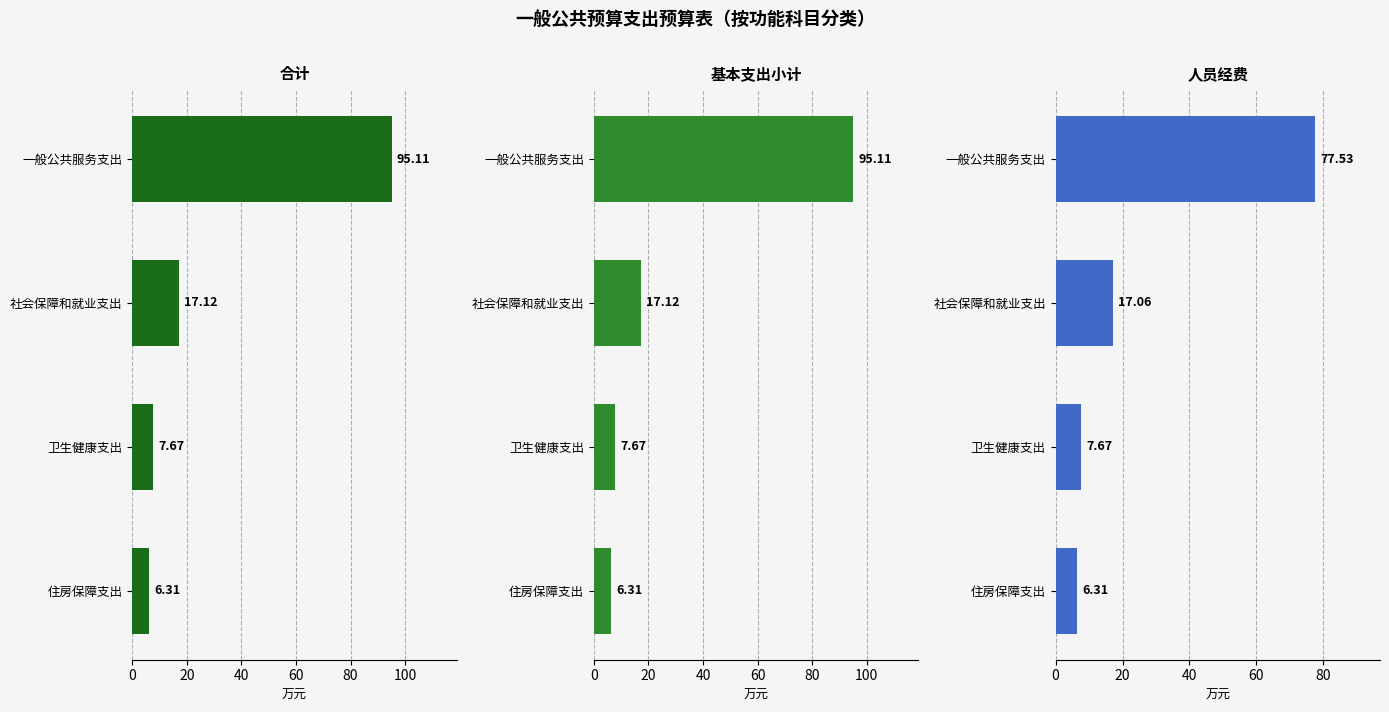

Is it true that 合计 equals 21.6 at 一般公共服务支出?

False